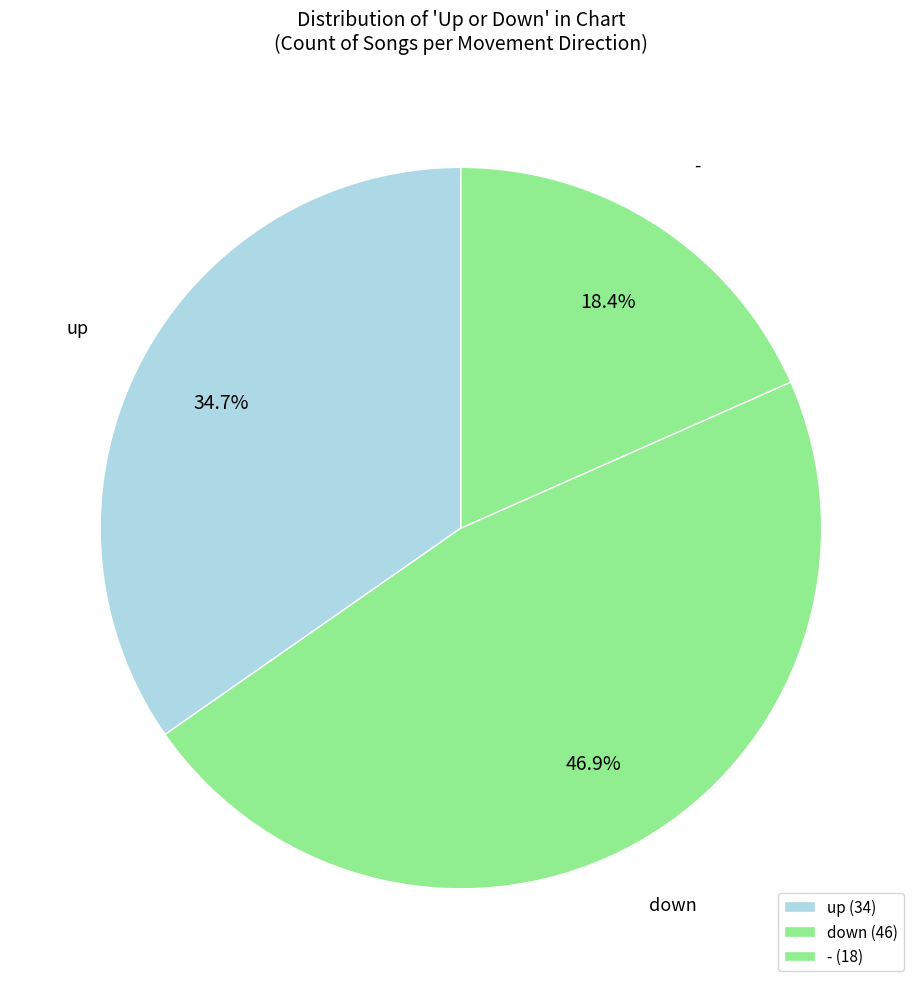

Which category has the smallest portion of the pie?

-